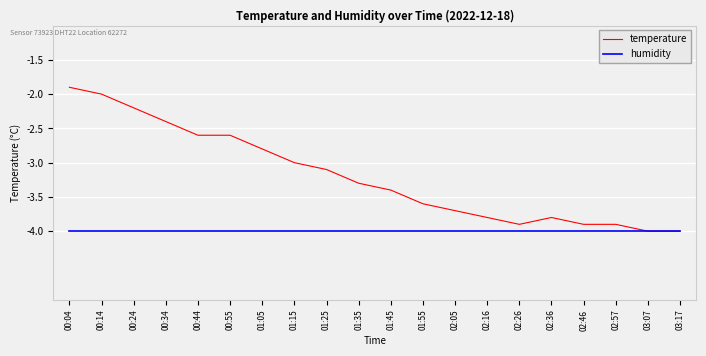

What are all the series names shown in the legend?

temperature, humidity